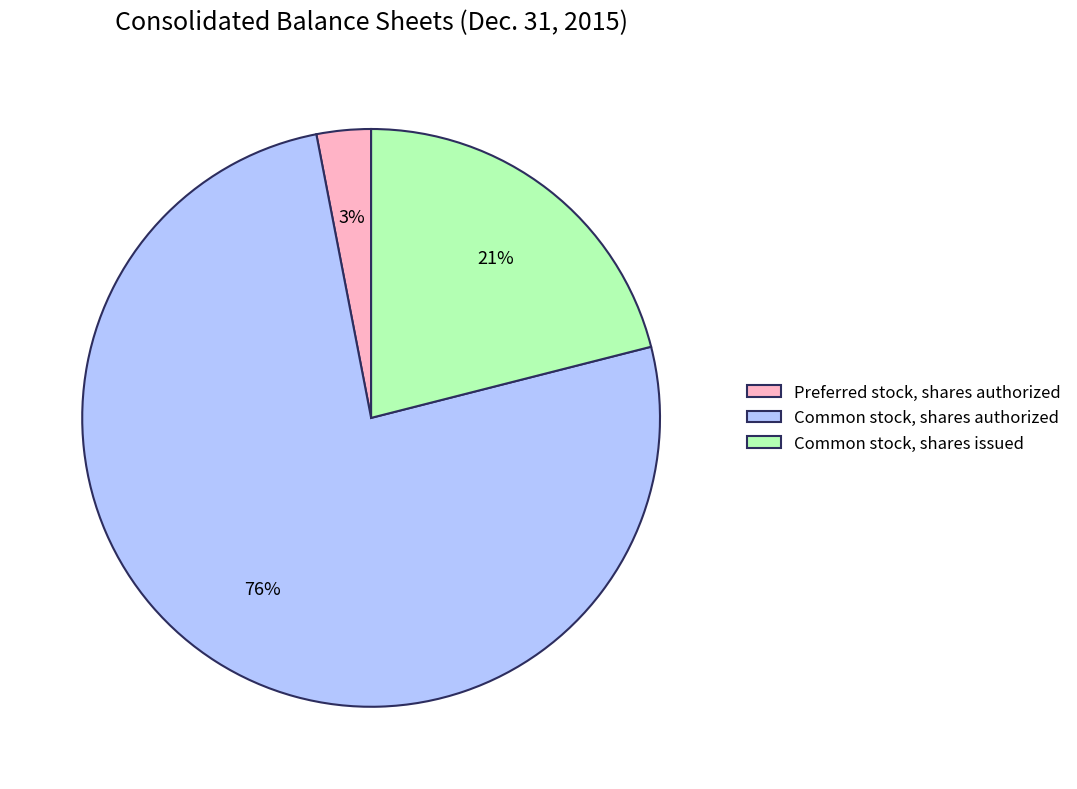

To the nearest percent, what is the difference between the largest and smallest slice percentages?

73%